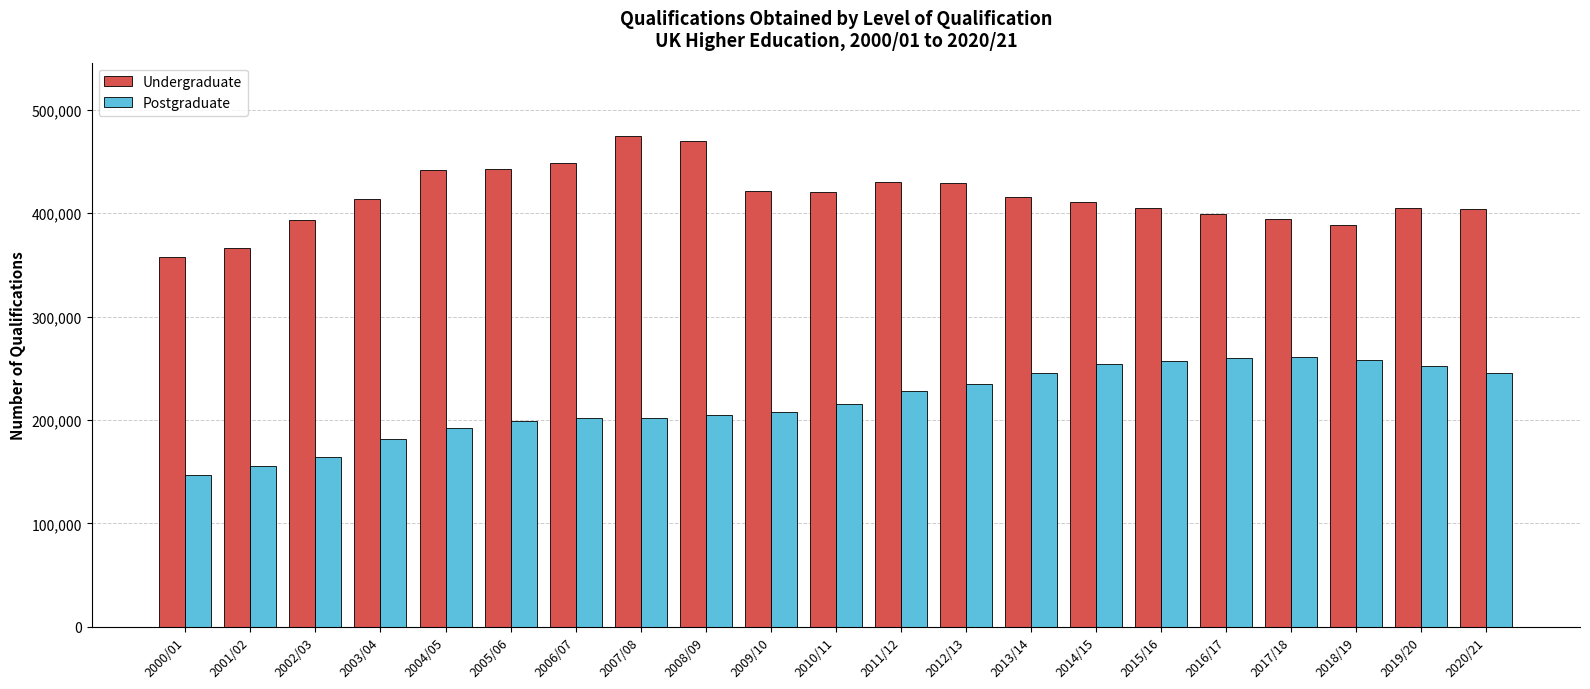

What position from the left is 2011/12?

12